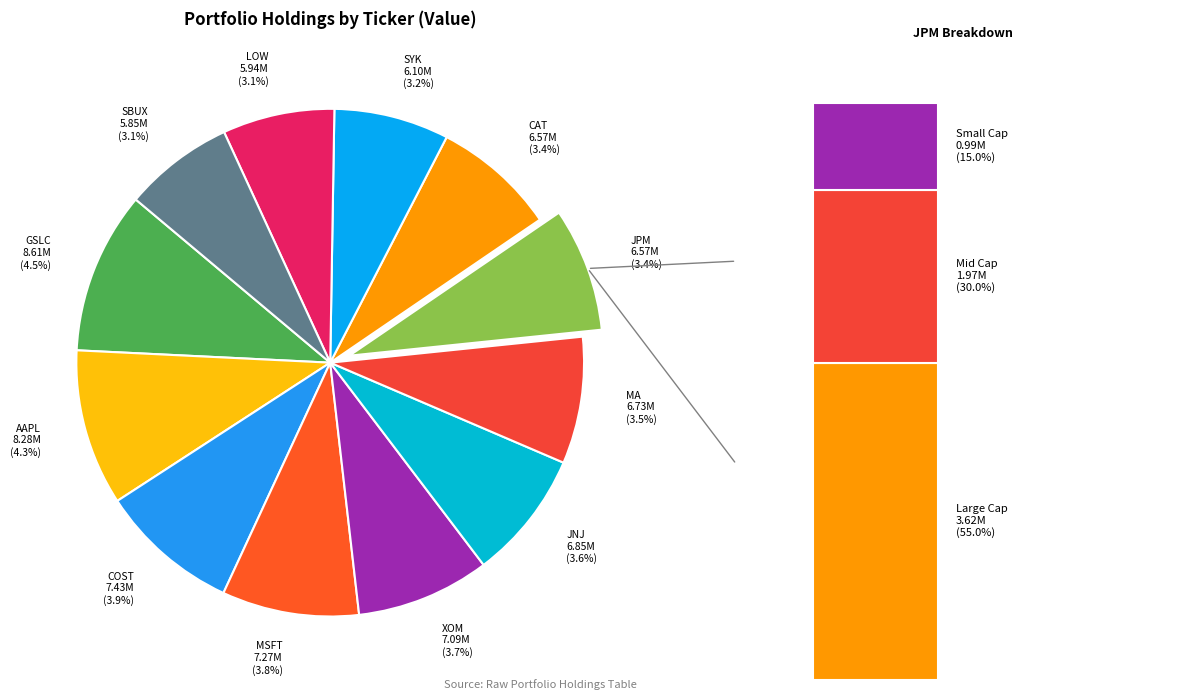

How many slices are in this pie chart?

12